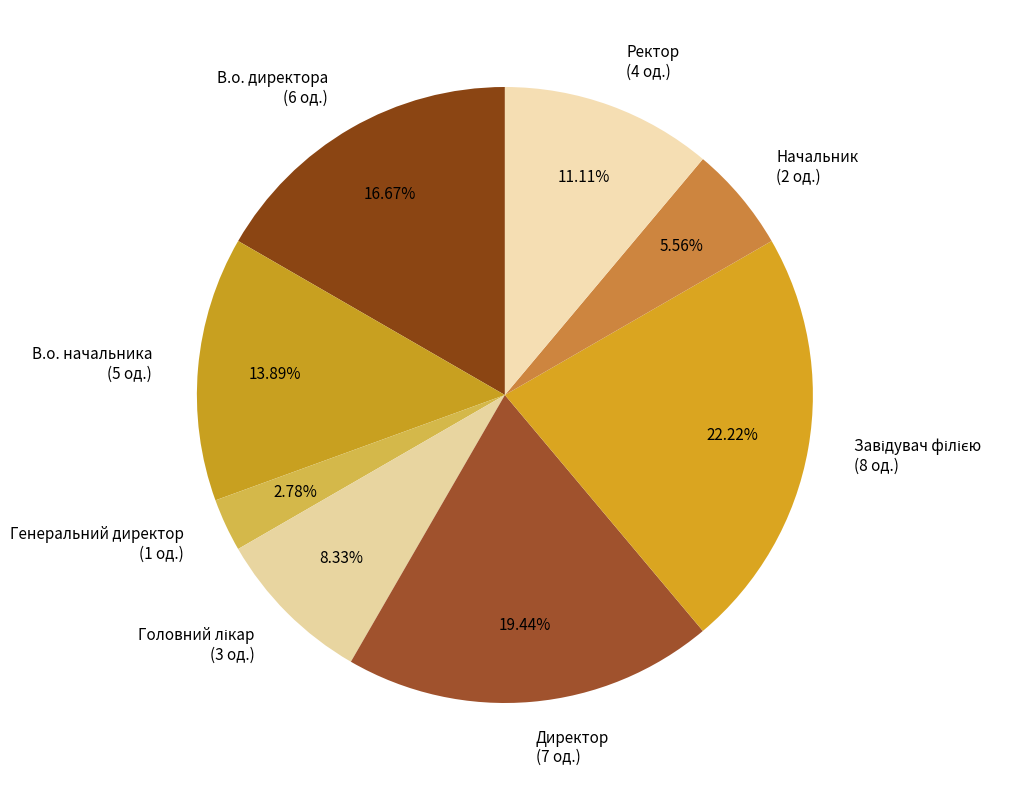

To the nearest percent, what is the average slice percentage?

12%